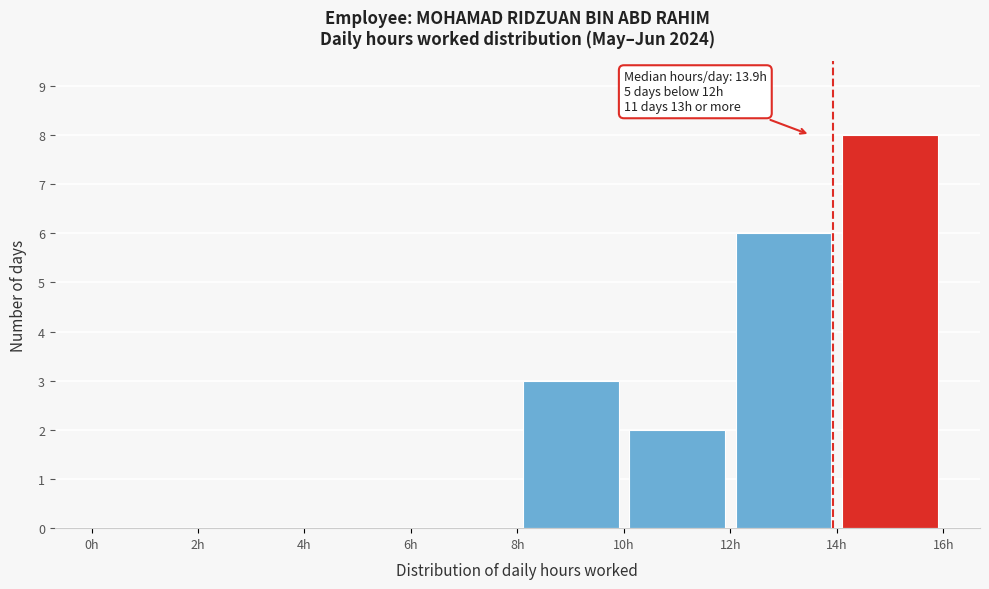

Which range on the x-axis has the tallest bar?

14 to 16